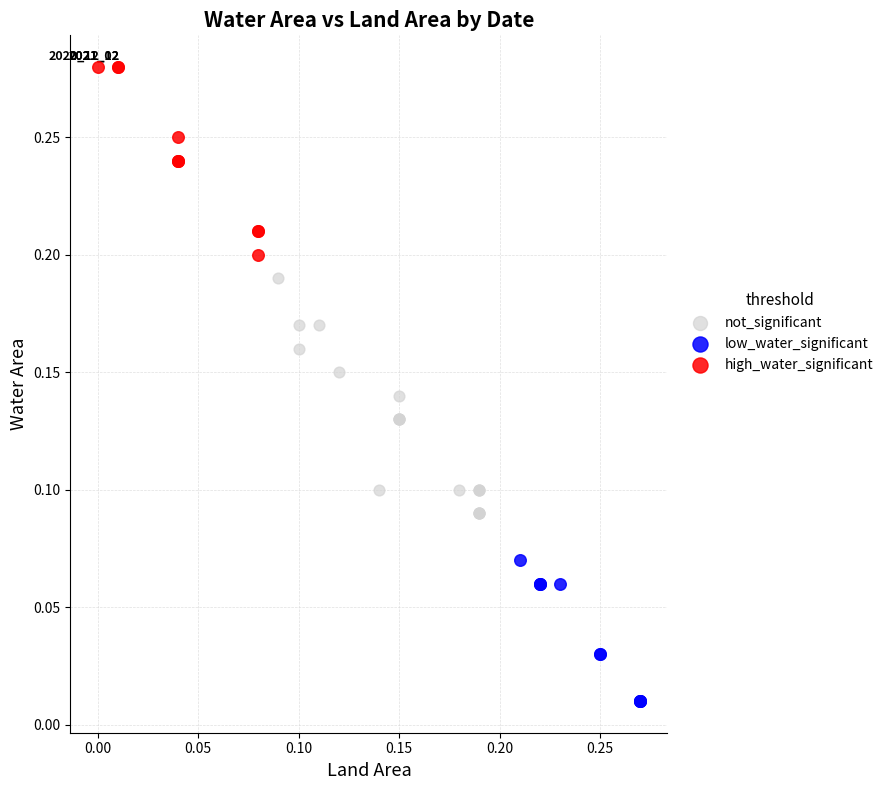

Which series has the largest Y range (max minus min)?

not_significant